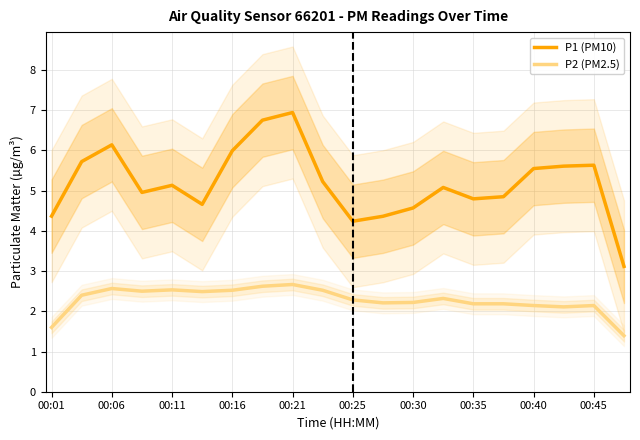

What is the difference between the maximum and minimum values in the P2 (PM2.5) series?

1.3